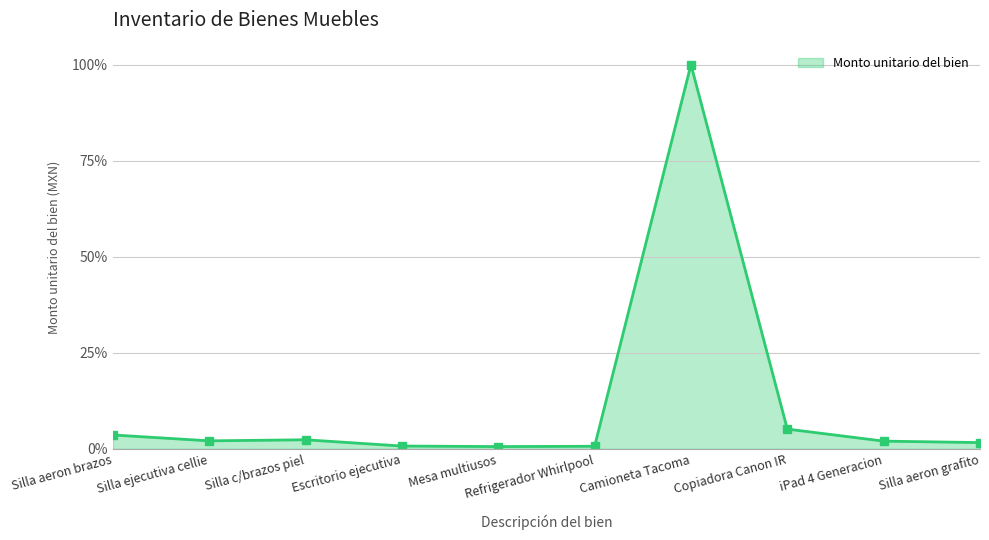

What is the average value?

0.1